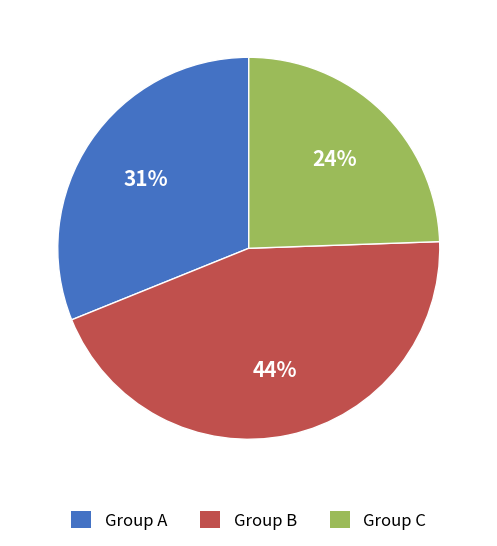

Combined, do Group B and Group C account for over 50%?

Yes